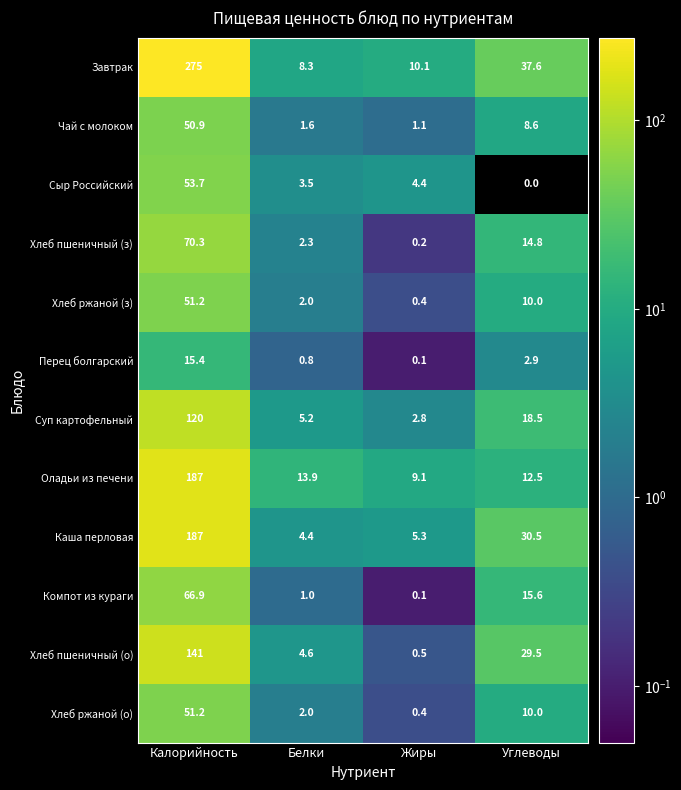

At which category is the sum across all series the highest?

Калорийность